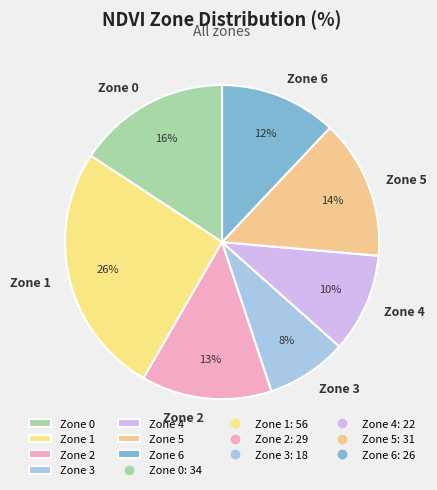

What is the smallest slice in the pie chart?

Zone 3